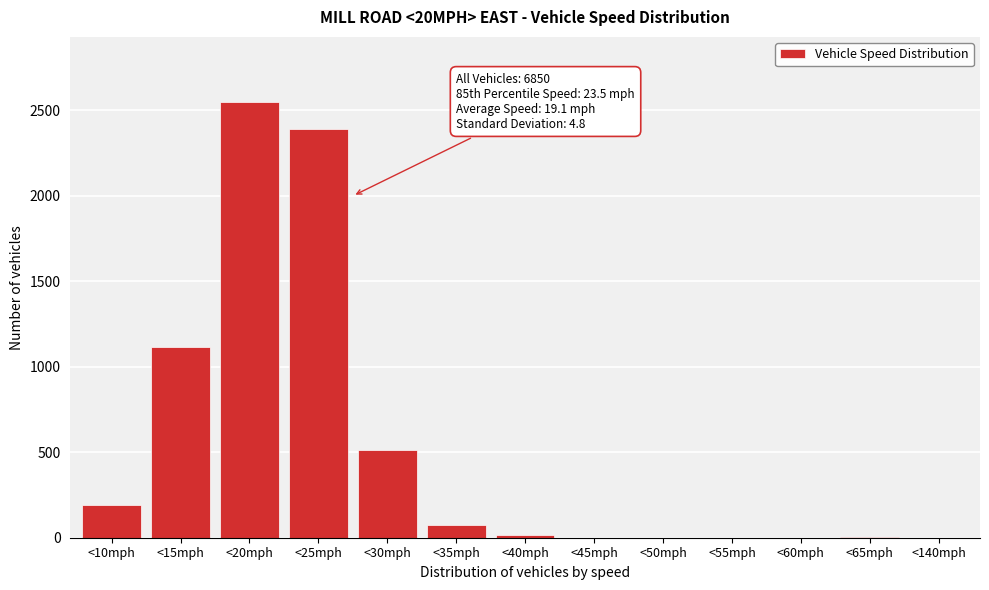

What is the maximum value shown in the chart?

2548